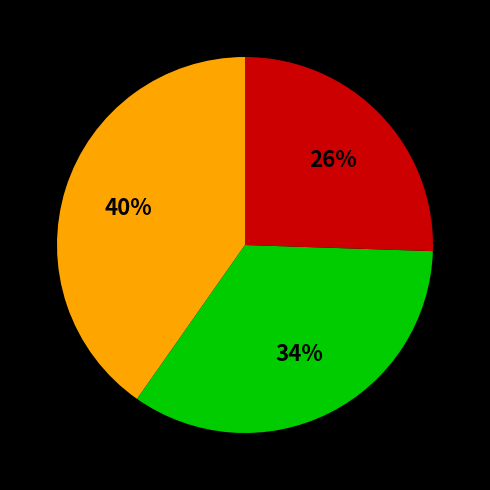

To the nearest percent, what is the average slice percentage?

33%